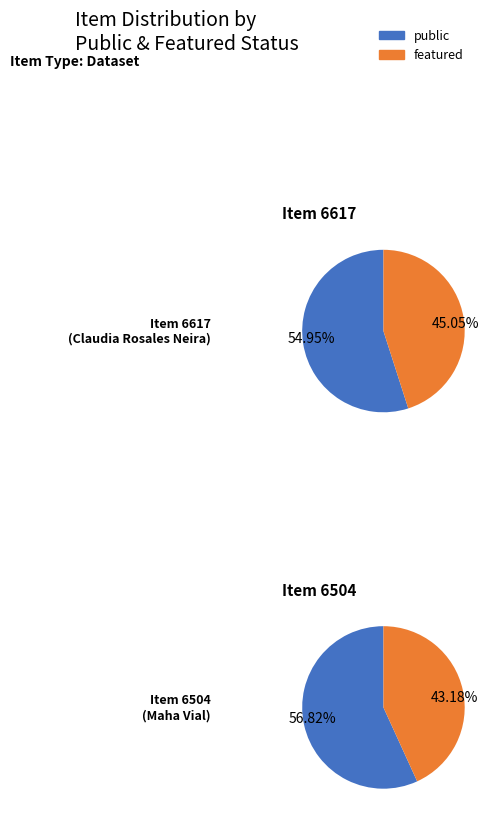

Which series has the largest range (max minus min)?

public